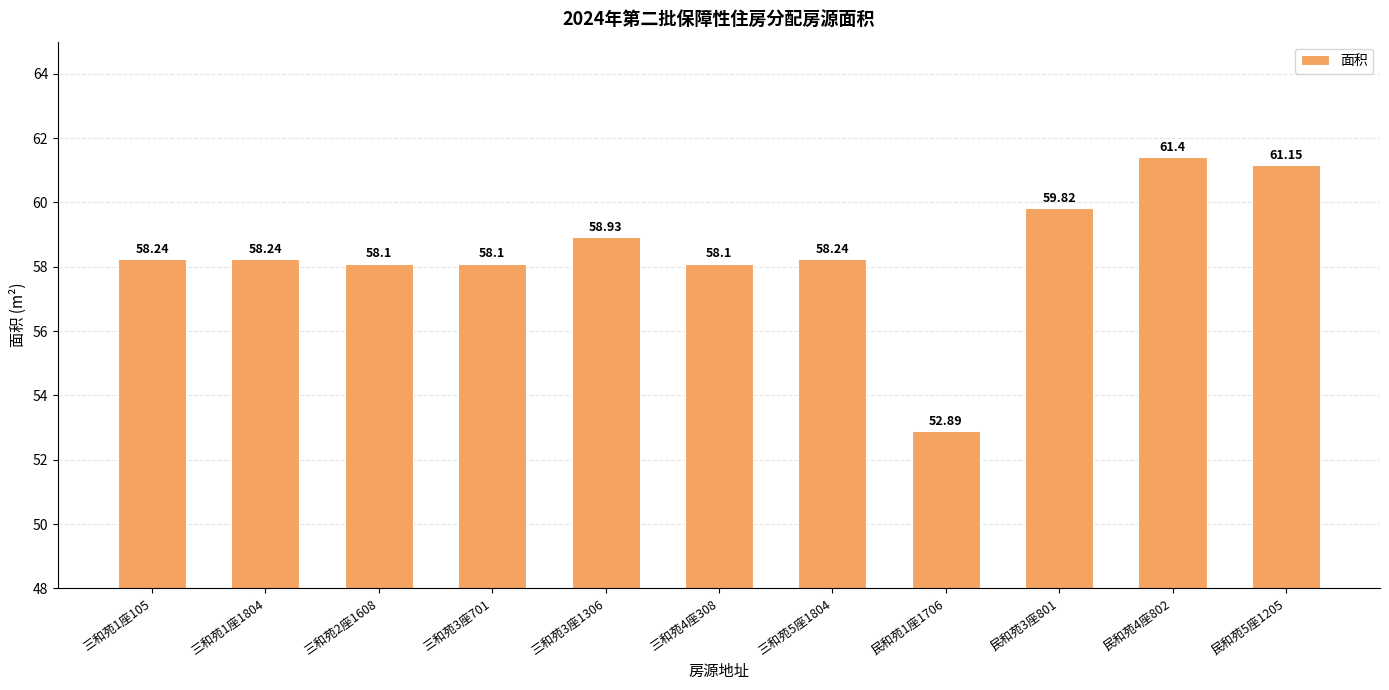

Where does the data first go above 58?

三和苑1座105